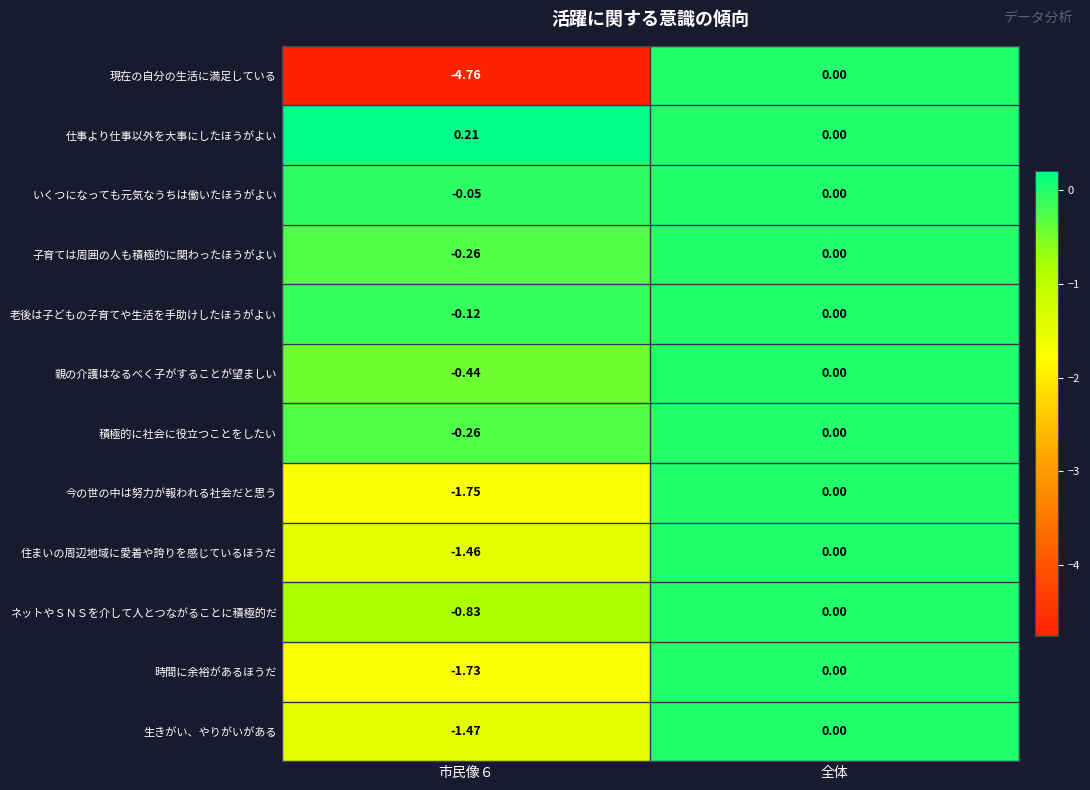

At which category is the sum across all series the highest?

全体